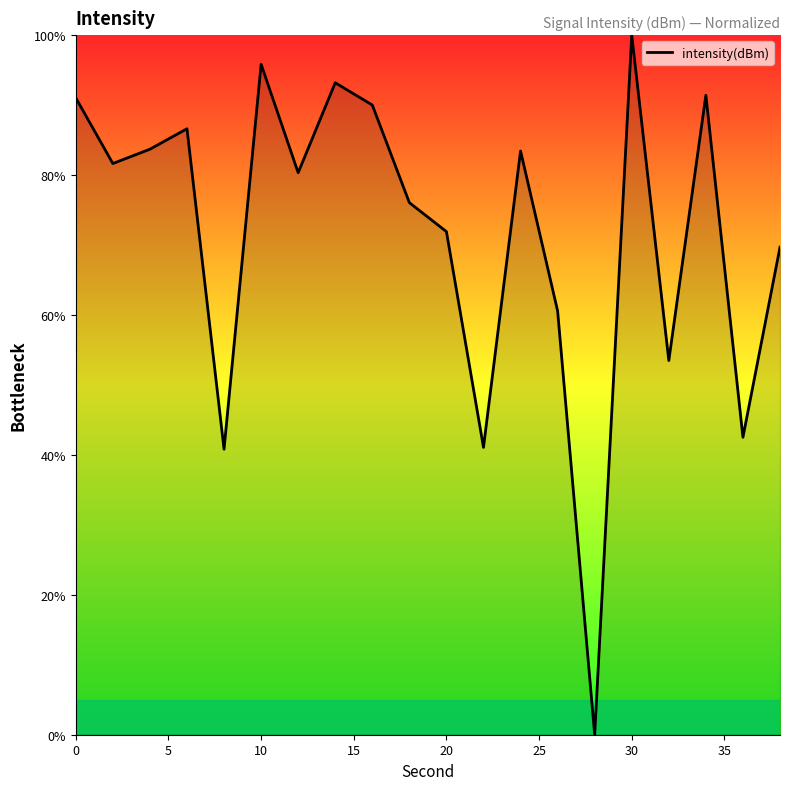

What is the maximum value shown in the chart?

100.0